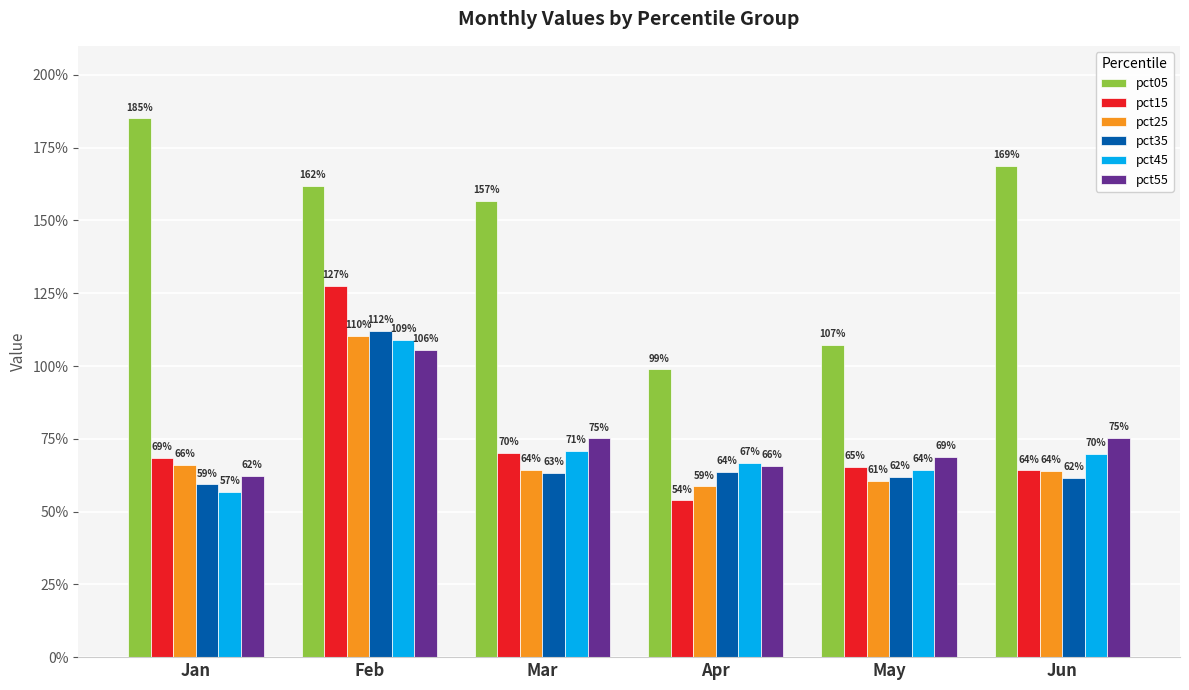

What are all the series names shown in the legend?

pct05, pct15, pct25, pct35, pct45, pct55